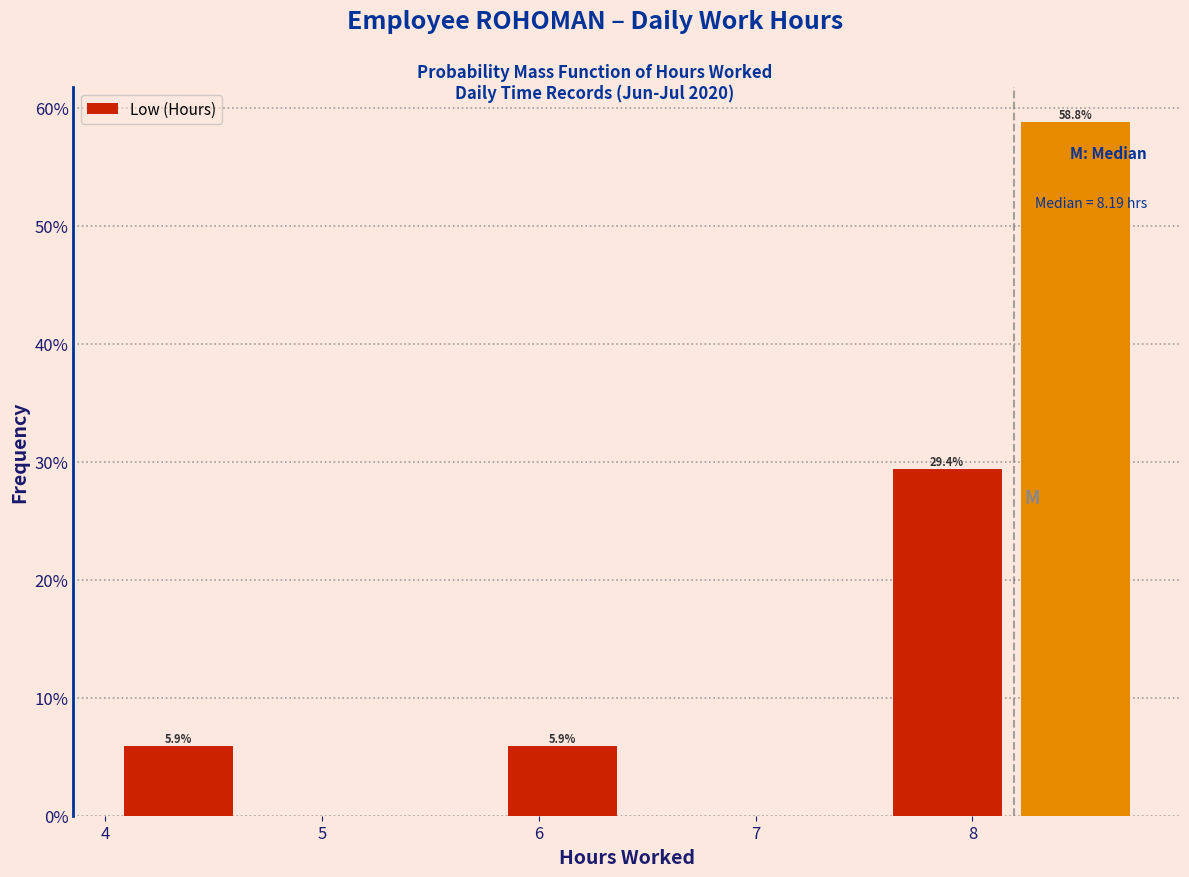

Over which range of the x-axis is the bar tallest?

8.2 to 8.8